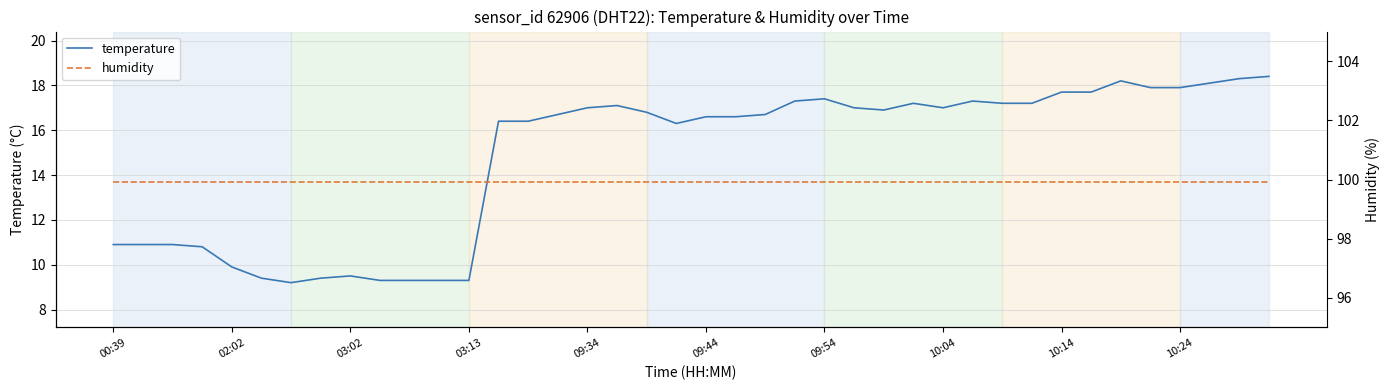

The value of temperature at 10:24 is 27.8. True or false?

False